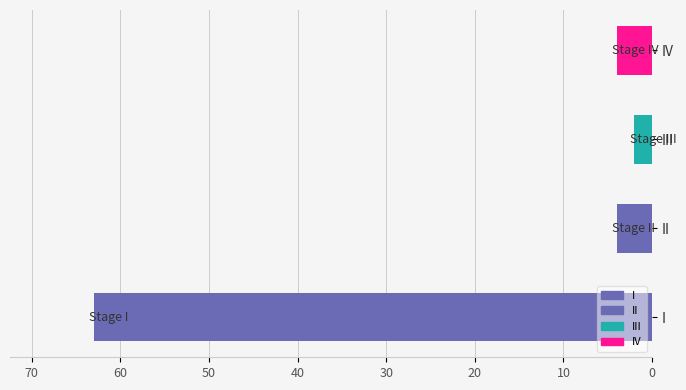

What is the difference between the maximum and minimum values?

61